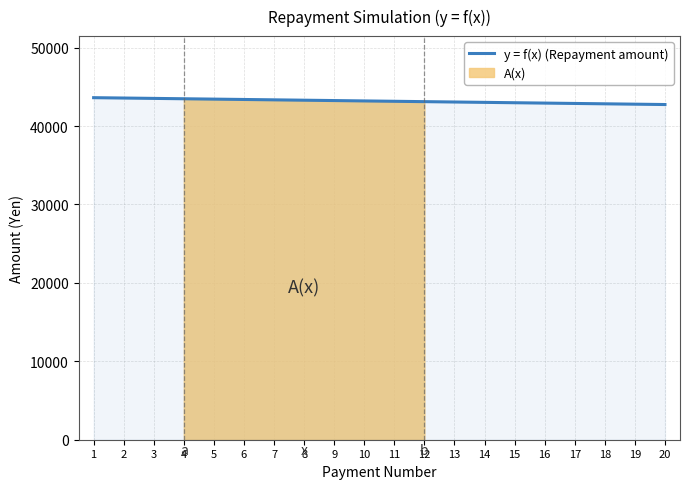

Approximately how many times larger is the value at 1 compared to 11?

1.0